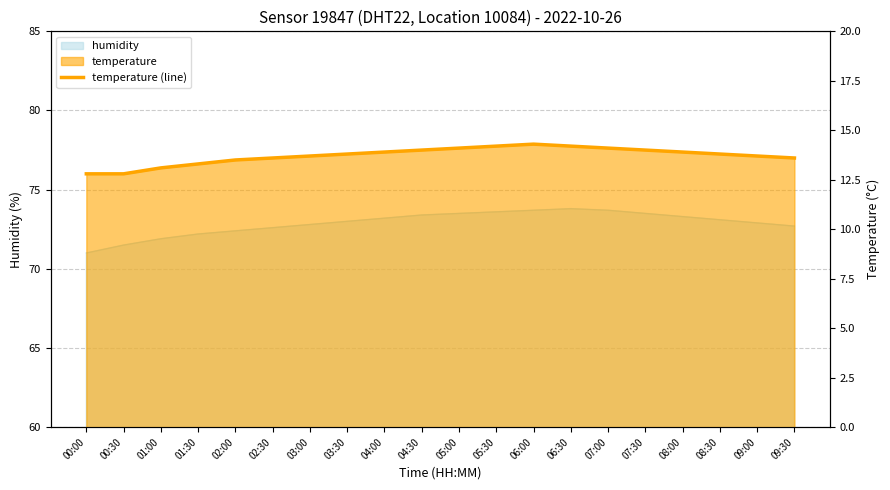

At which label is the value closest to 13?

01:00